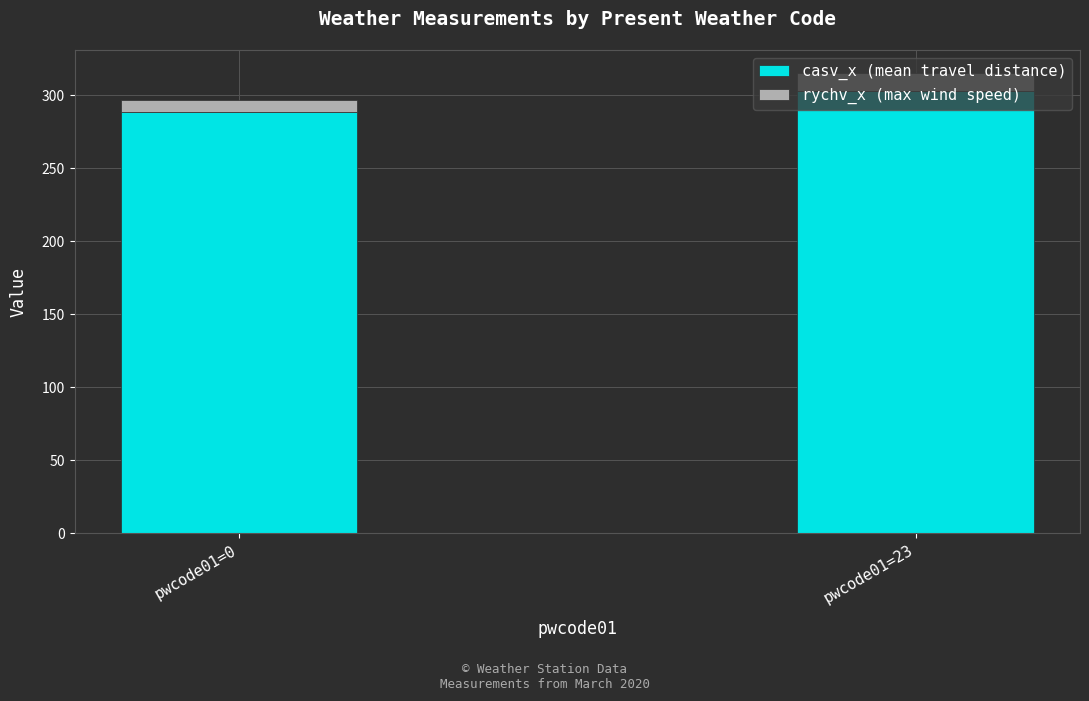

At which label does casv_x (mean travel distance) reach its minimum?

pwcode01=0